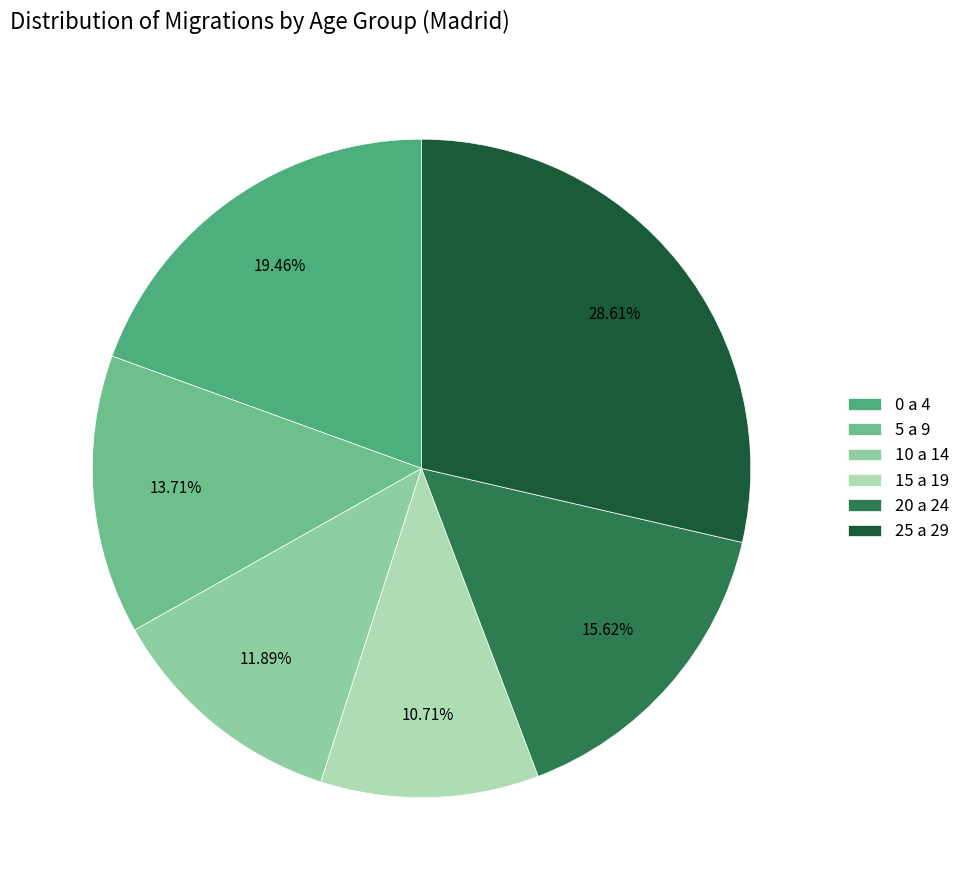

True or false: 15 a 19 accounts for 11% of the total.

True